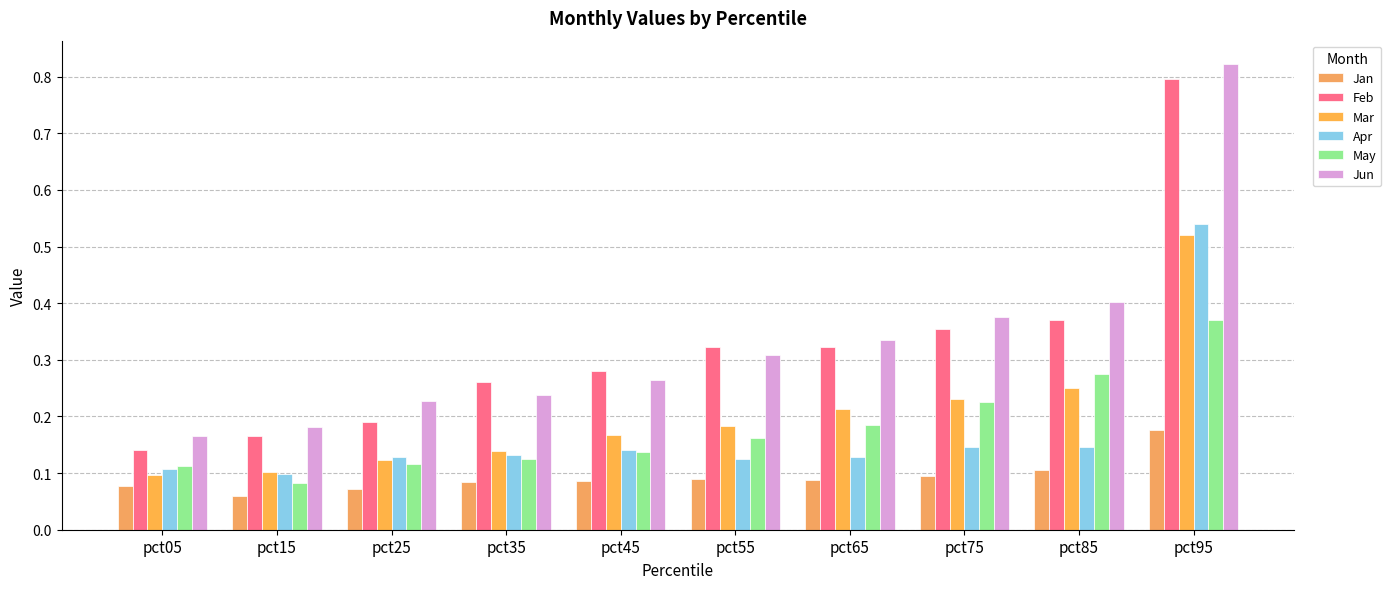

Which has a higher value, pct65 or pct05?

pct65